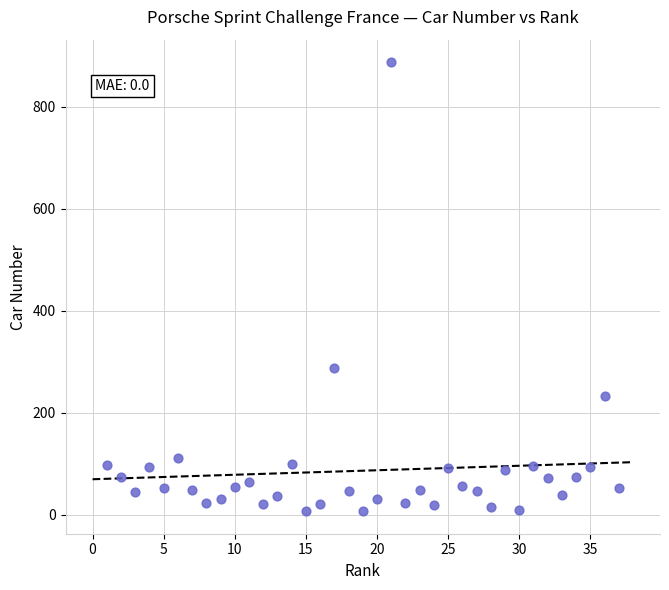

What Y value in the scatter plot is closest to 447?

288